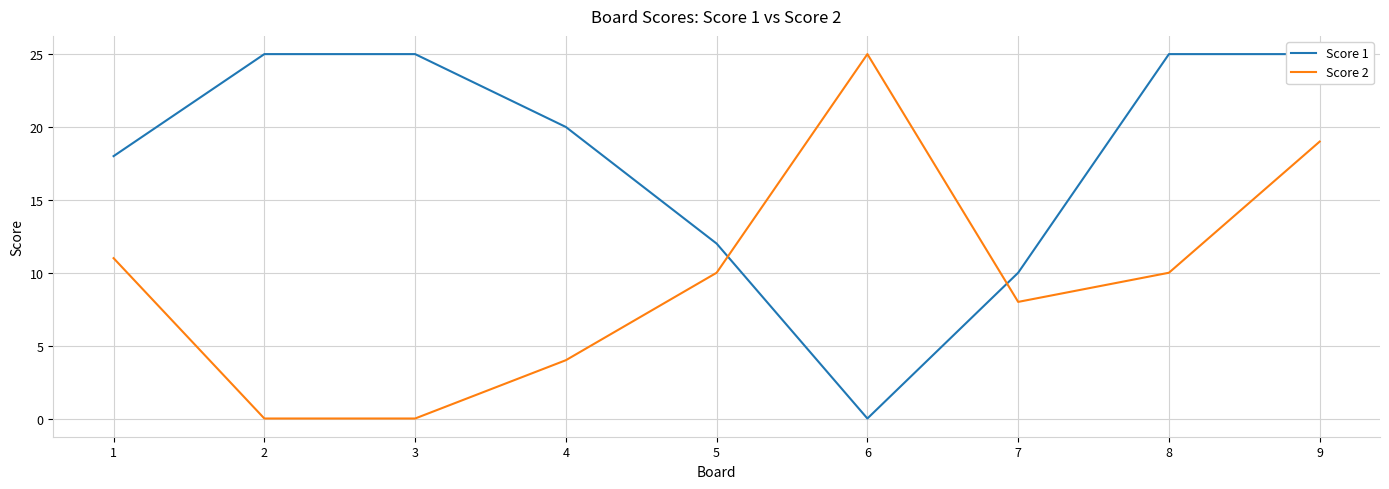

Where does the Score 2 series first go above 10?

1